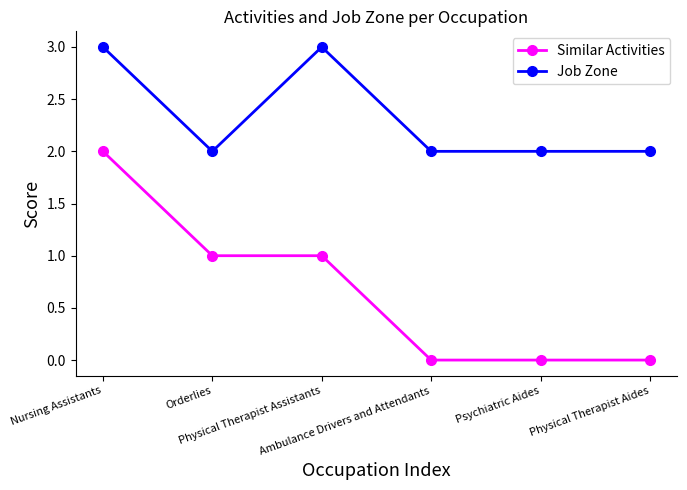

True or false: Job Zone has a value of 1 at Nursing Assistants.

False